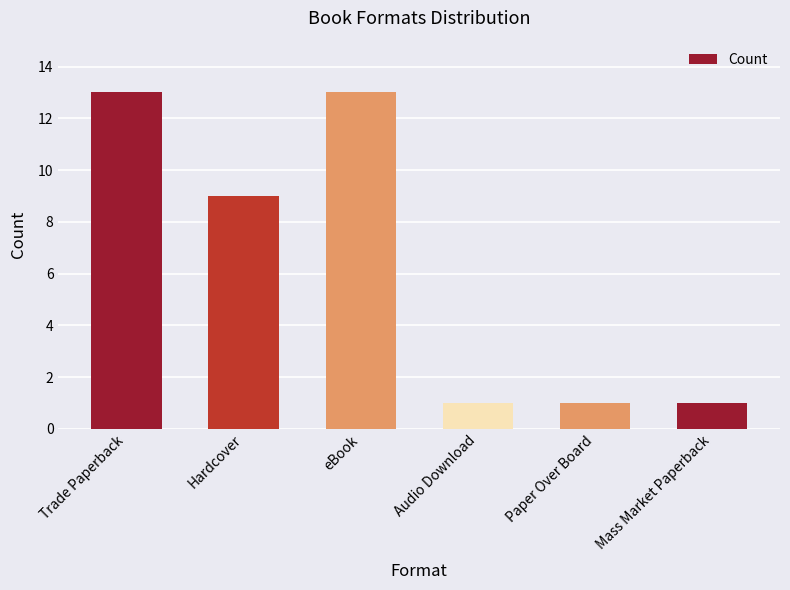

What is the difference between the second highest and second lowest values?

12